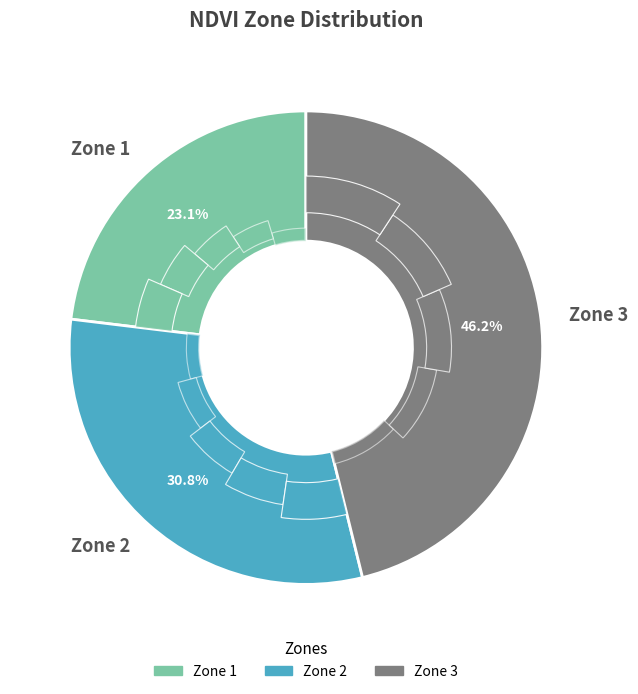

The Zone 3 slice represents 54% of the pie. True or false?

False